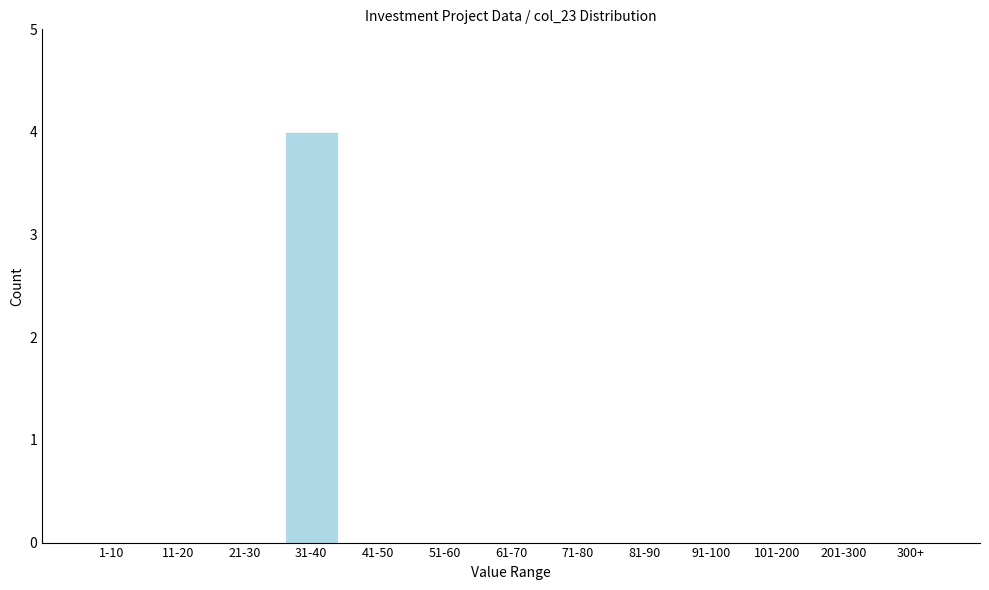

Reading left to right, list all the values displayed in this chart.

1-10=0	11-20=0	21-30=0	31-40=4	41-50=0	51-60=0	61-70=0	71-80=0	81-90=0	91-100=0	101-200=0	201-300=0	300+=0